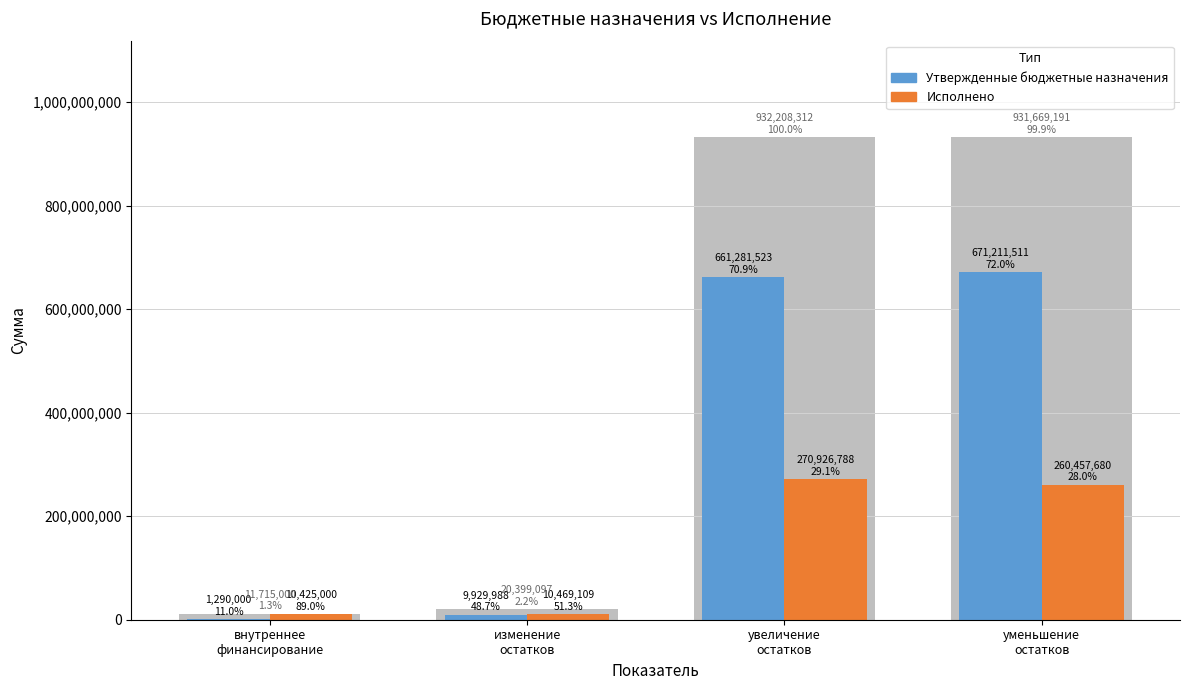

What are all the series names shown in the legend?

Утвержденные бюджетные назначения, Исполнено